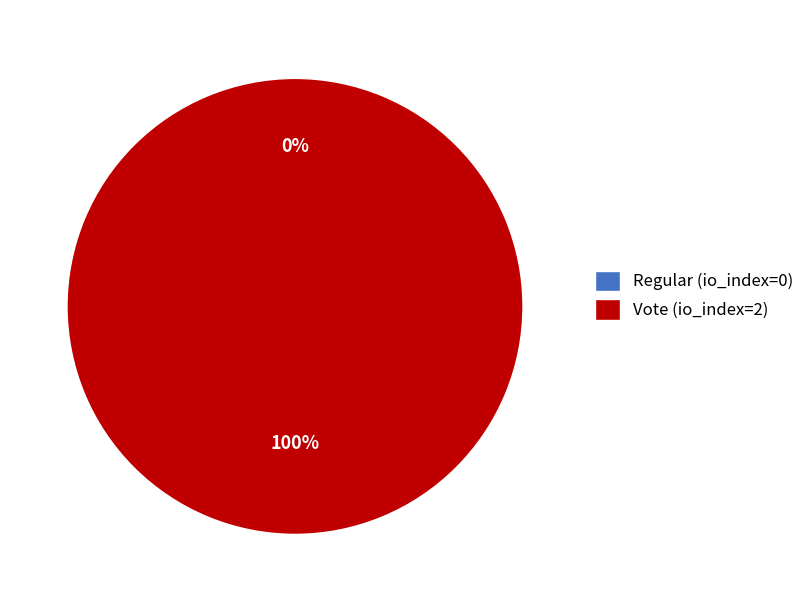

Is Regular (io_index=0) the majority of the pie?

No